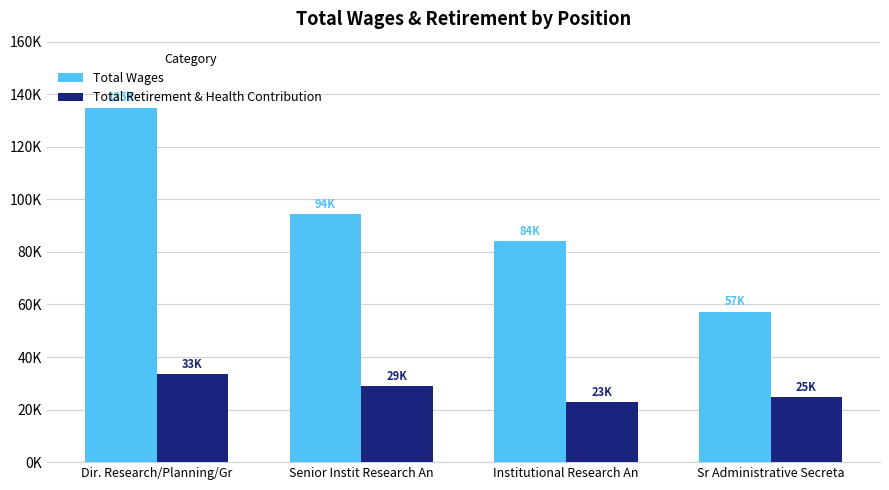

Which category has the highest value across all series?

Dir. Research/Planning/Gr